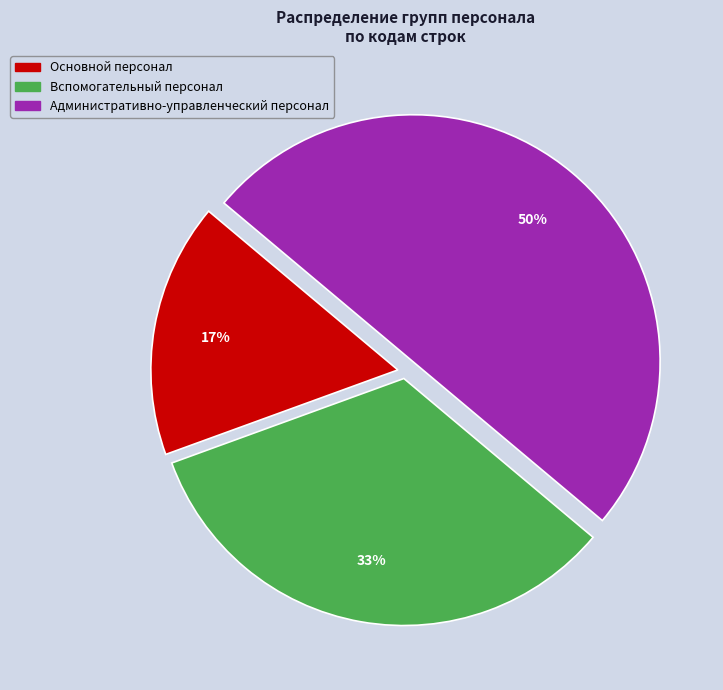

To the nearest percent, what percentage of the pie is Административно-управленческий персонал?

50%